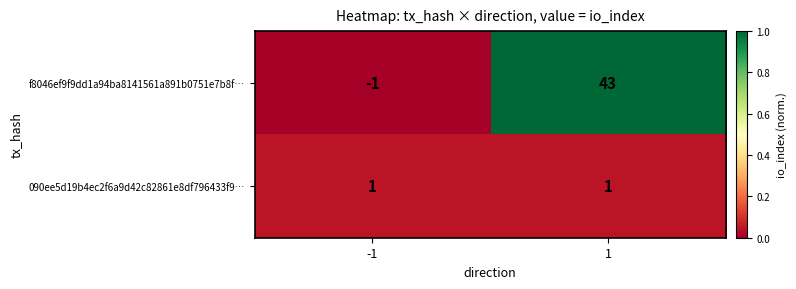

The 090ee5d19b4ec2f6a9d42c82861e8df796433f9… series shows 1 at 1. True or false?

True